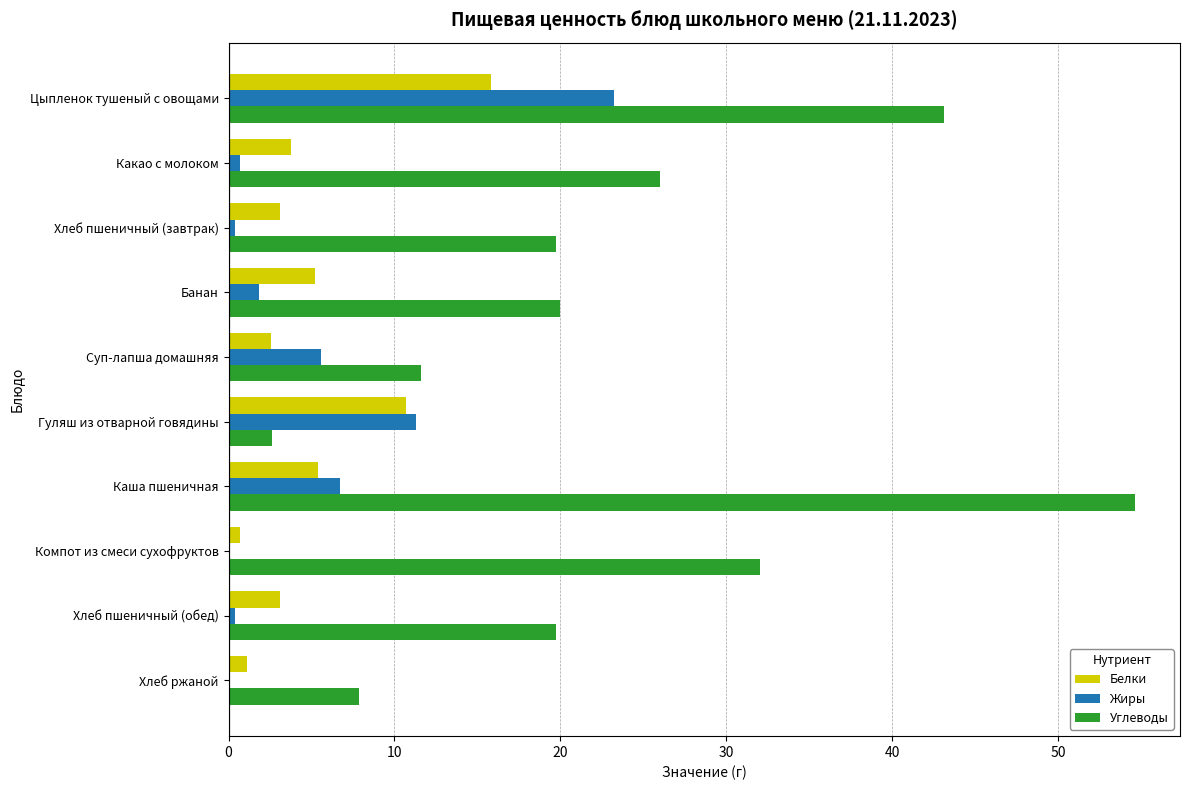

The value of Жиры at Суп-лапша домашняя is 5.5. True or false?

True